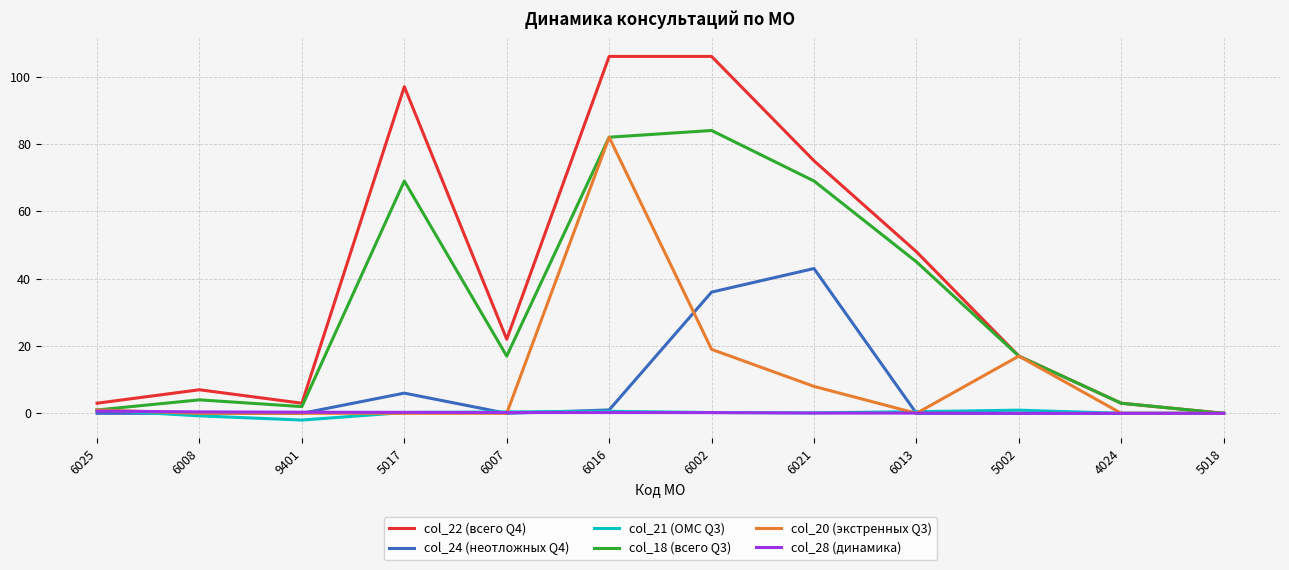

Which series has the largest total across all categories?

col_22 (всего Q4)